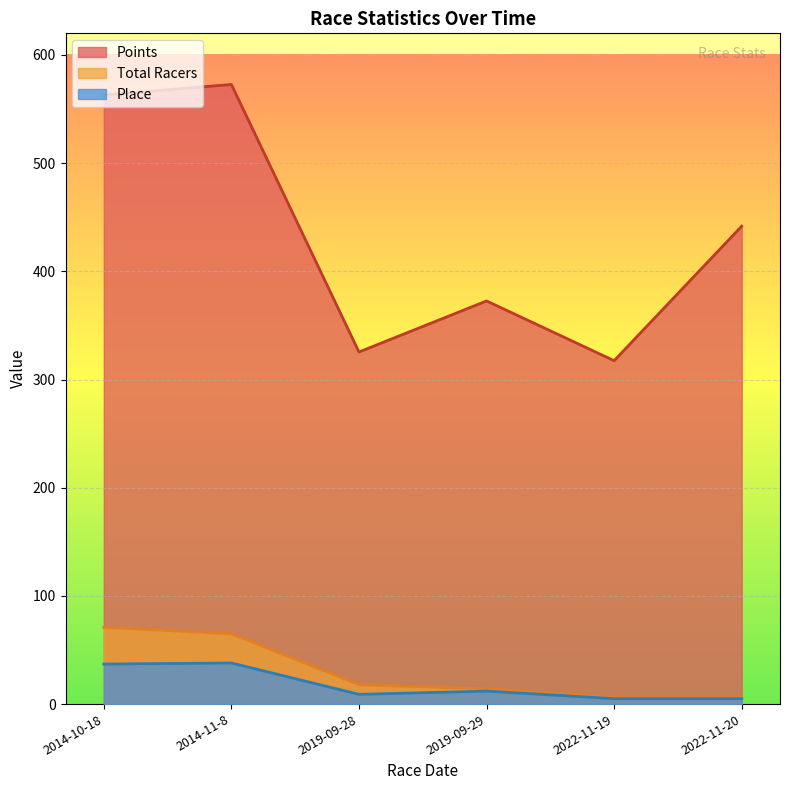

Where is Total Racers nearest to the value 38?

2019-09-28